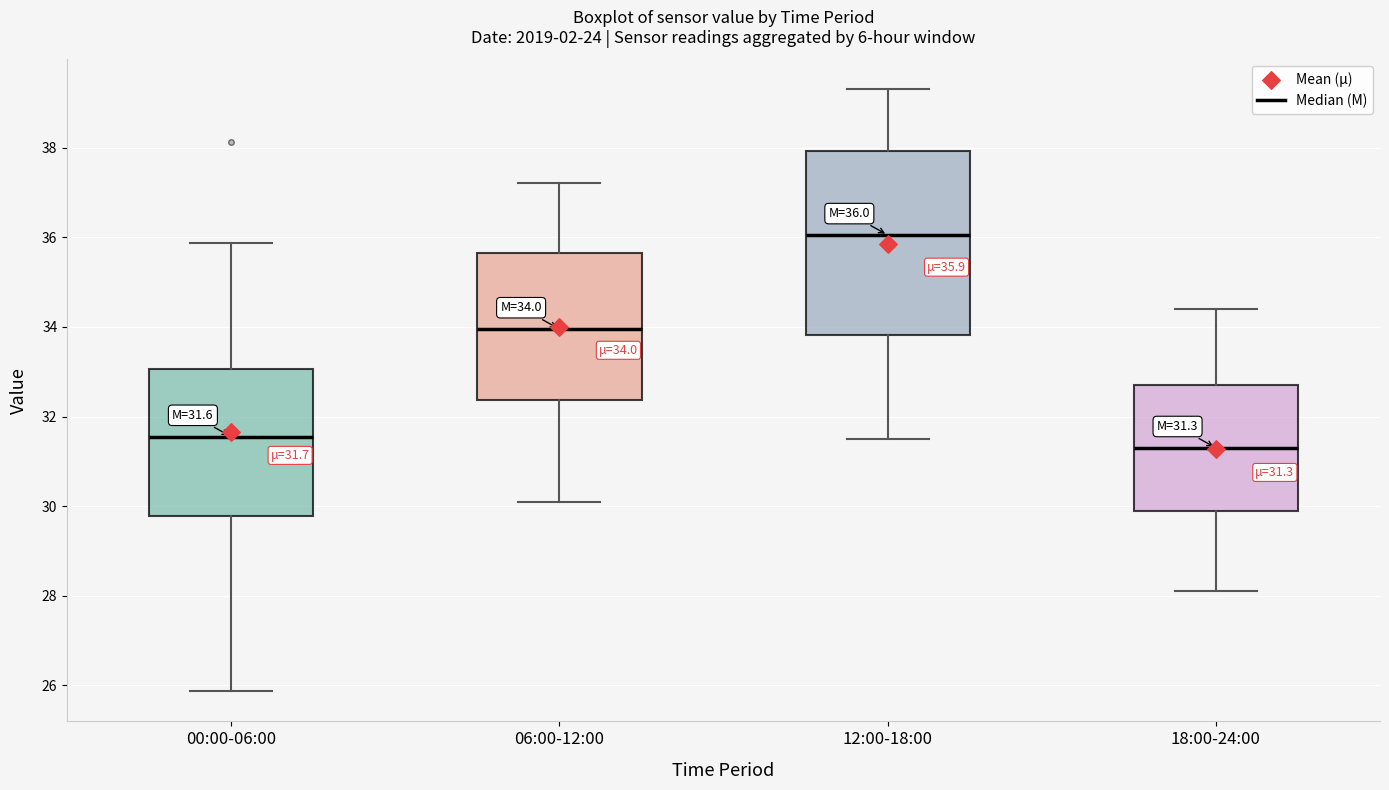

Comparing the boxes themselves (not the whiskers), which one is the tallest?

12:00-18:00